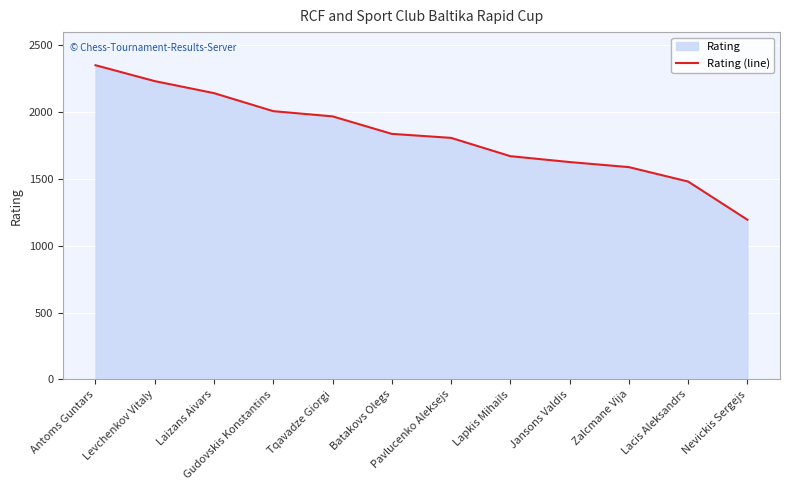

Reading left to right, transcribe all the data shown in this chart.

2352	2233	2143	2008	1969	1838	1808	1671	1627	1589	1481	1195